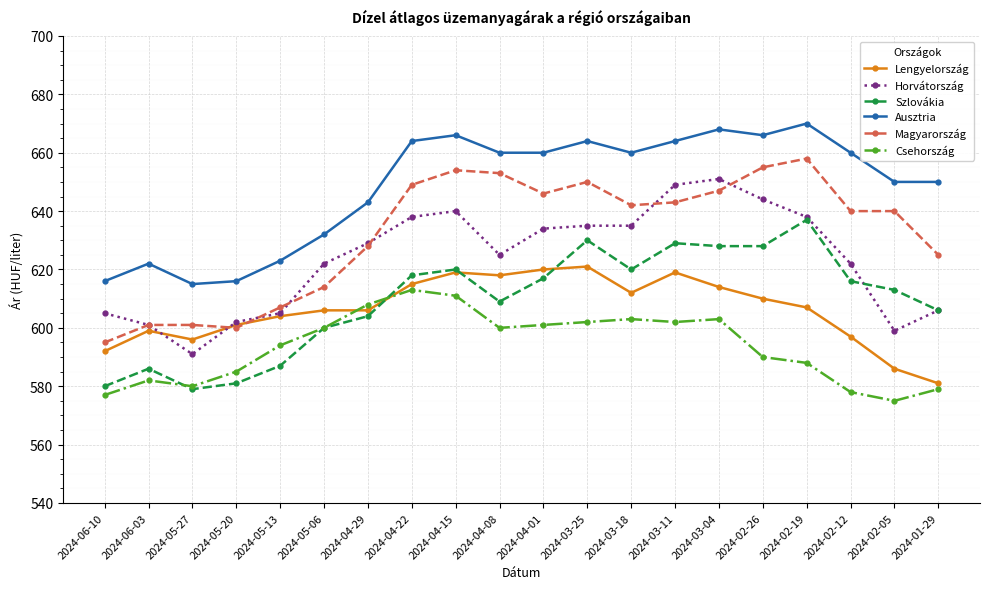

At how many categories does at least one series exceed 576?

20